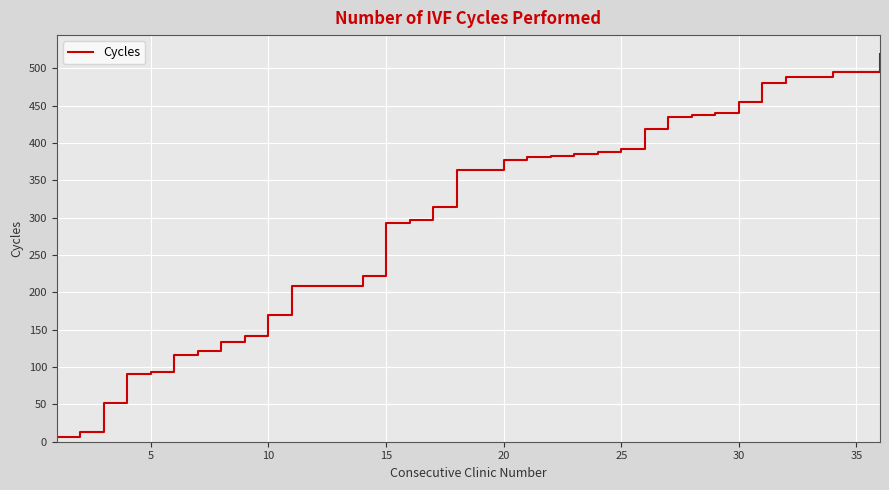

What is the difference between the maximum and minimum values?

513